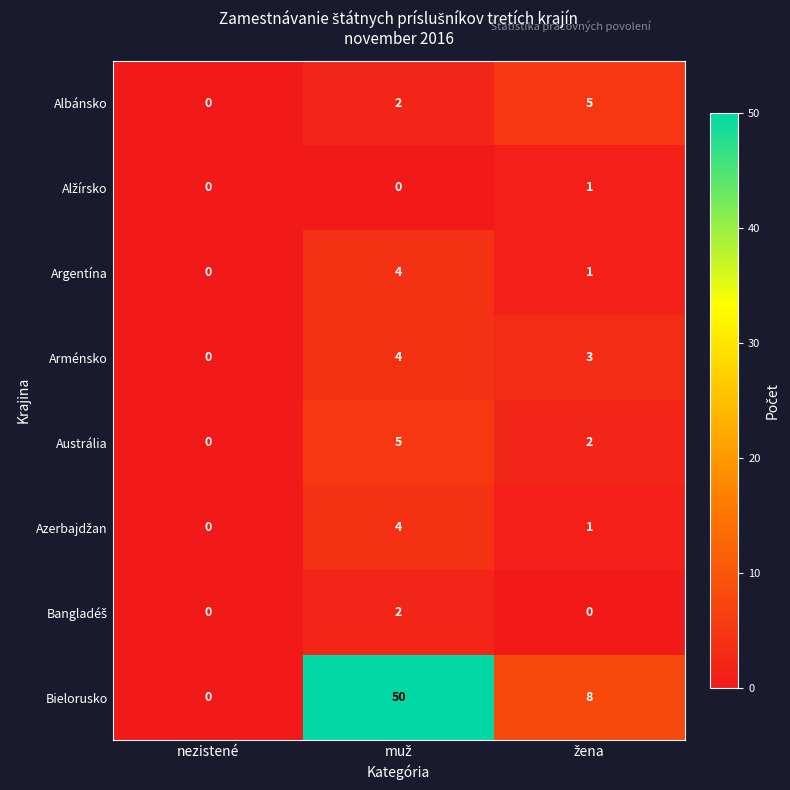

What is the sum of all Argentína values?

5